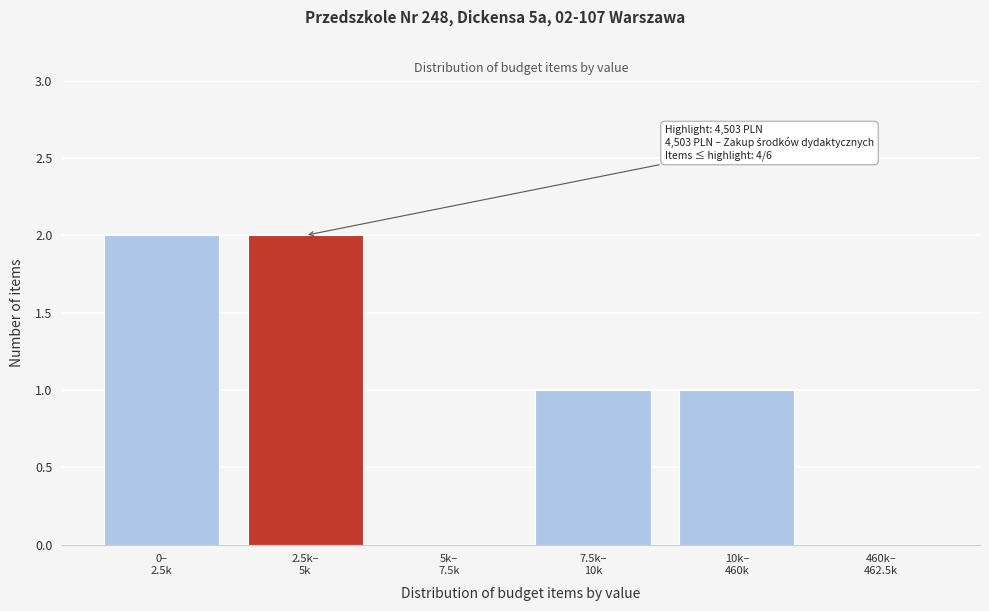

What is the sum of all values?

6